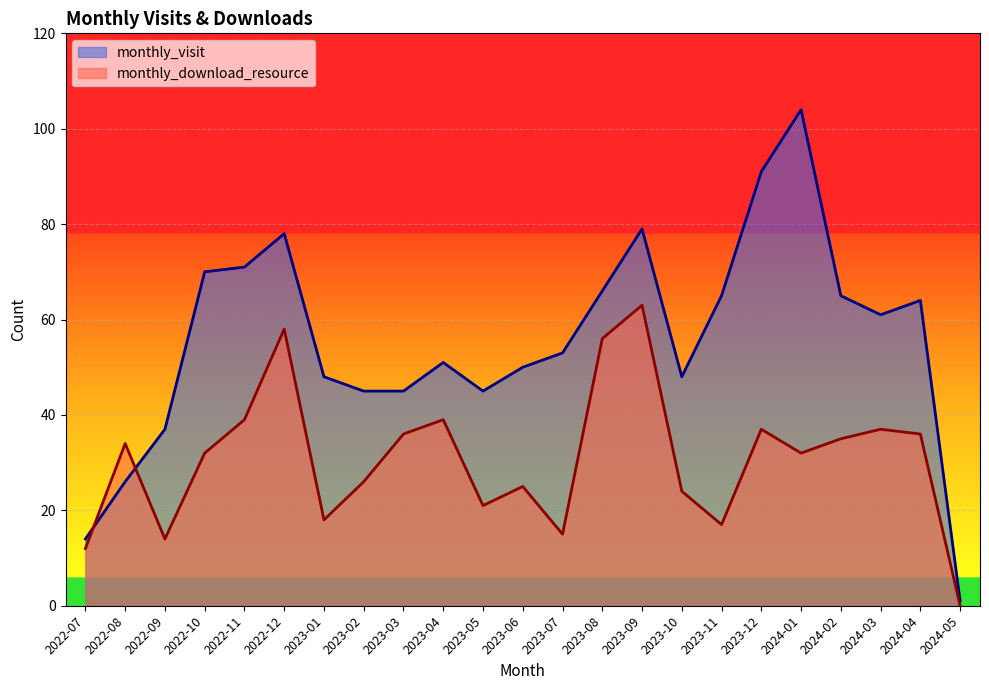

Which series has the largest range (max minus min)?

monthly_visit